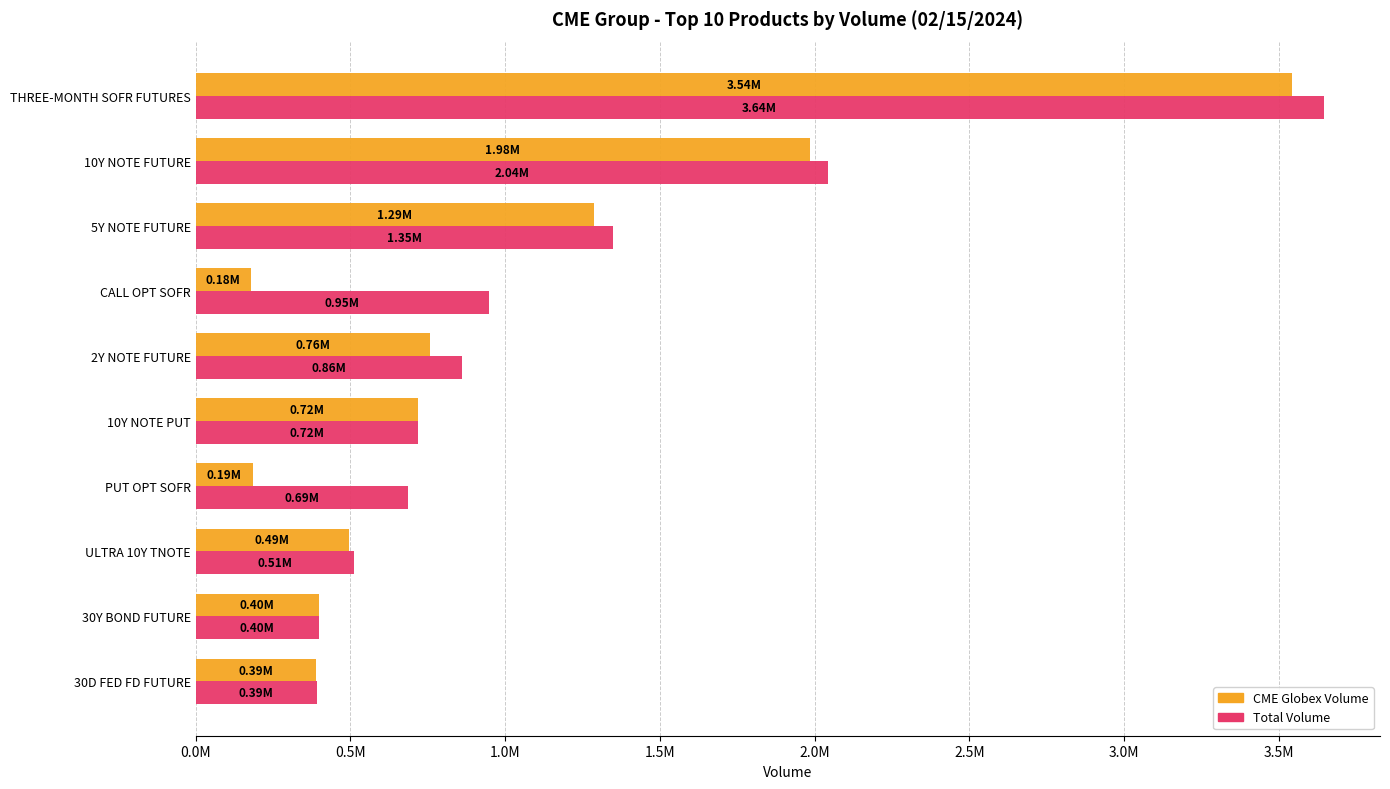

How many distinct data groups are displayed?

2